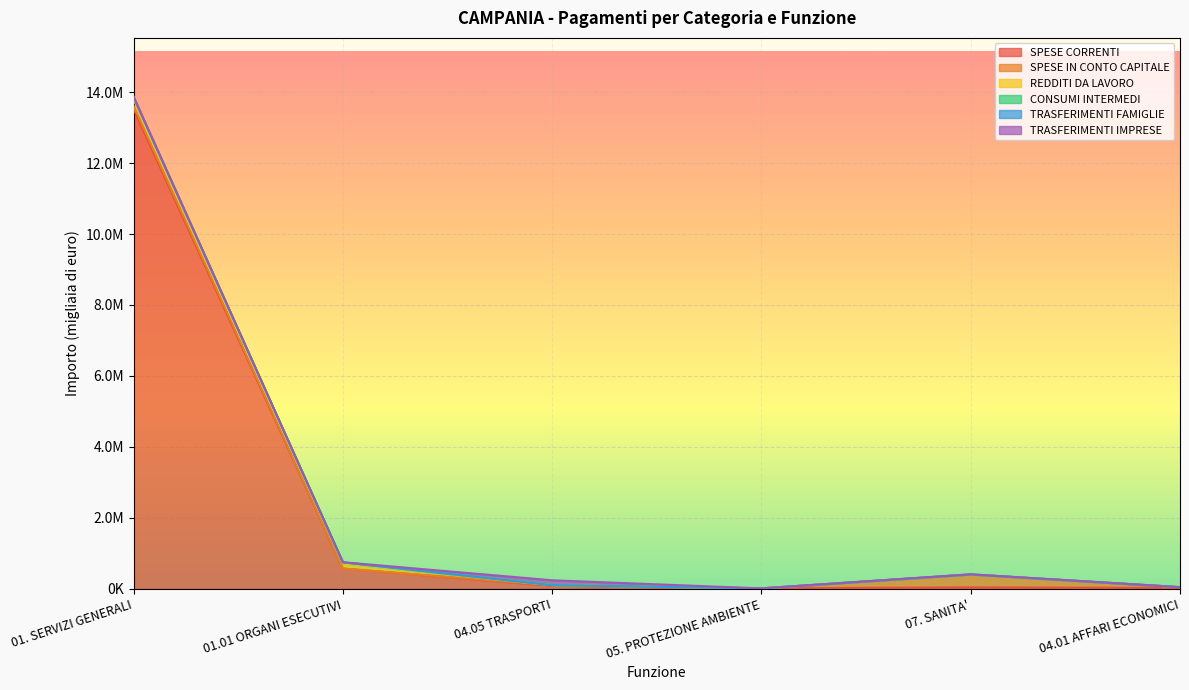

What is the average value of the SPESE CORRENTI series?

2374434.0